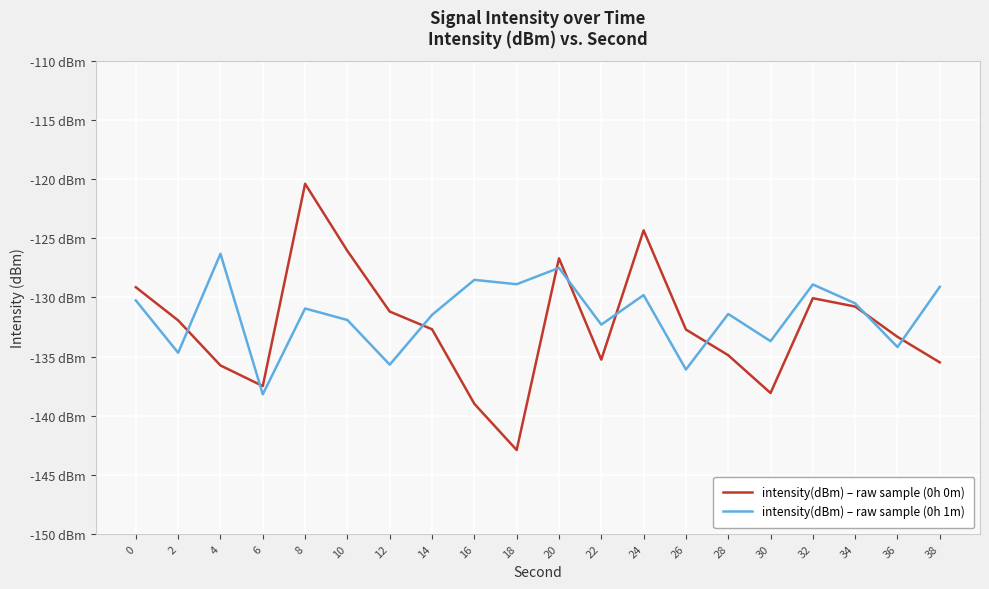

How many intersections are there between intensity(dBm) – raw sample (0h 1m) and intensity(dBm) – raw sample (0h 0m)?

9